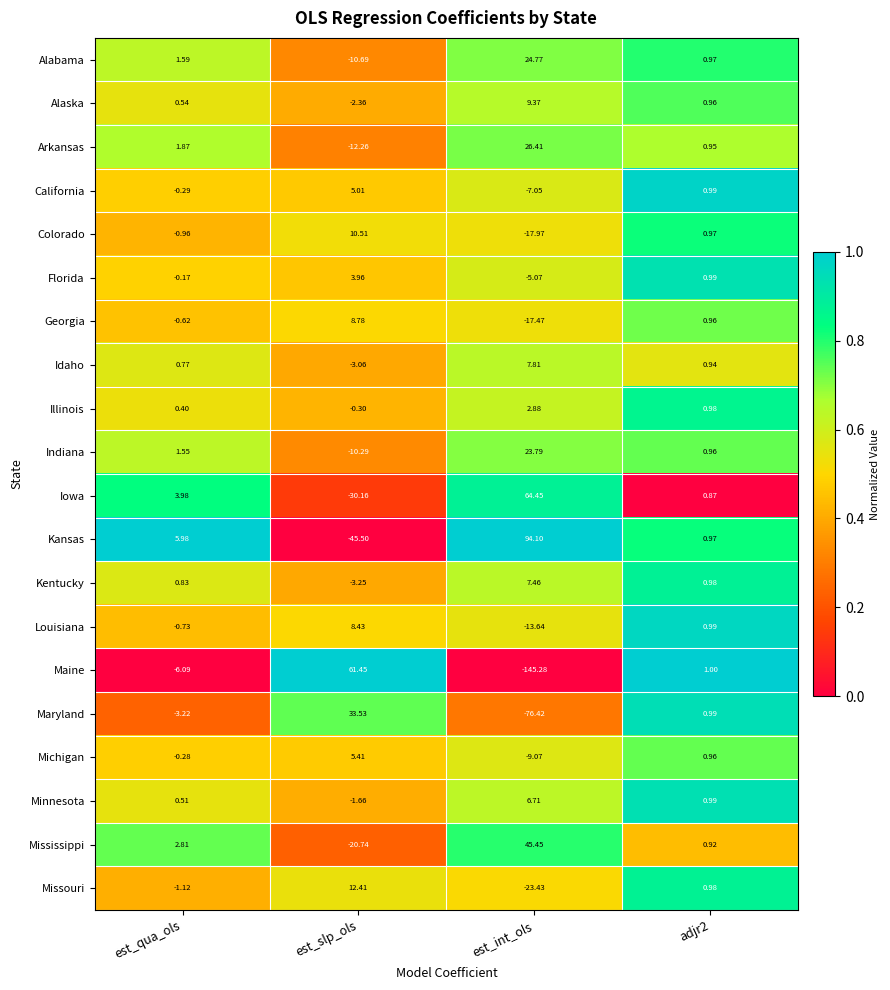

At which label does Kansas reach its minimum?

est_slp_ols